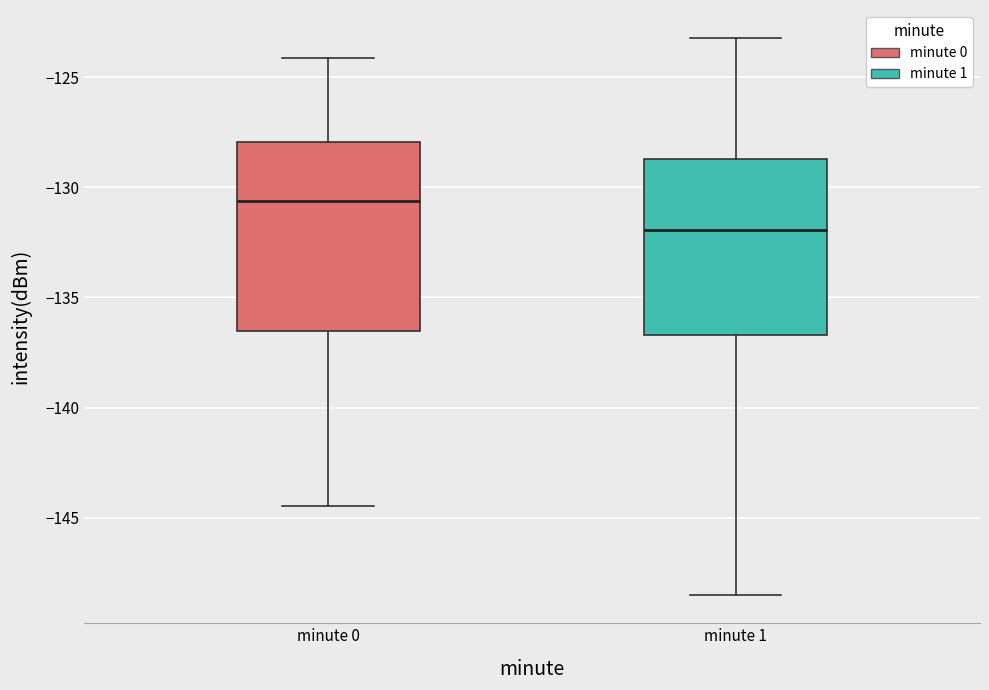

Comparing the boxes themselves (not the whiskers), which one is the tallest?

minute 0